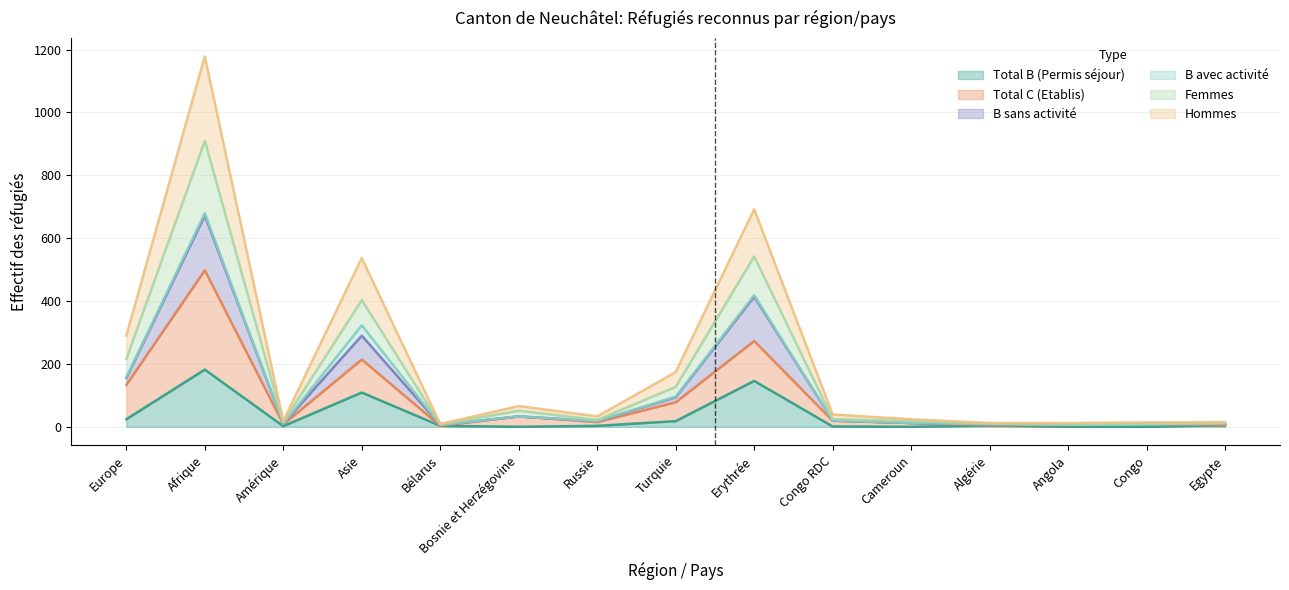

At which label does Total B (Permis séjour) reach its peak?

Afrique